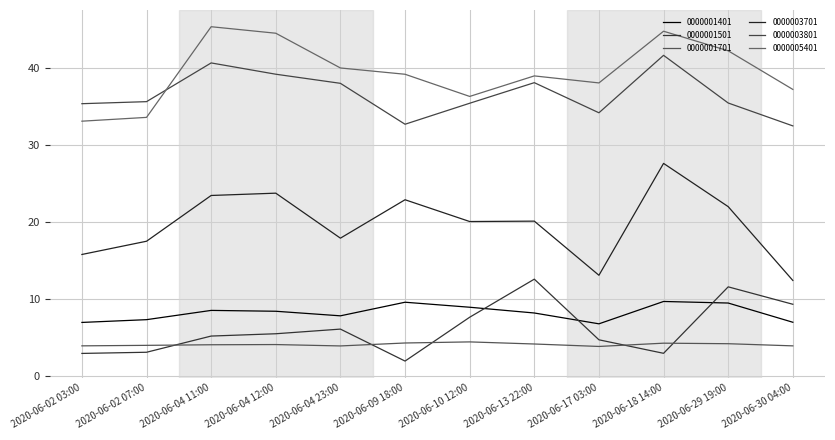

How many intersections are there between 0000001501 and 0000001401?

3